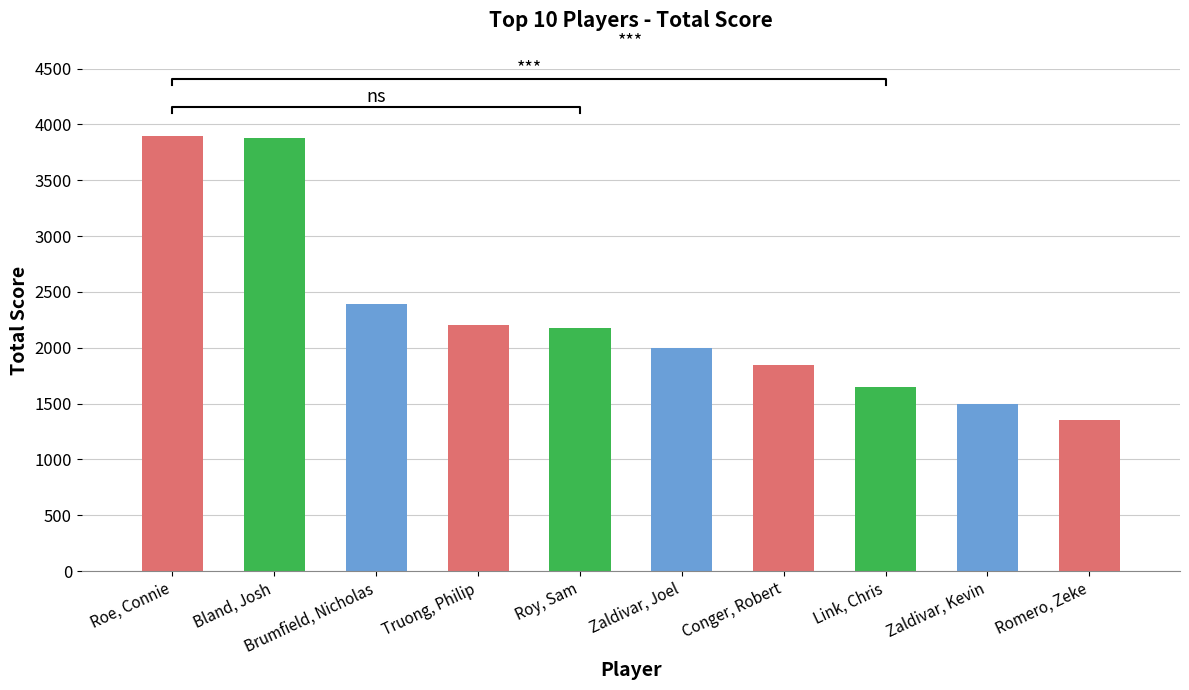

Rank the categories by value from highest to lowest.

Roe, Connie, Bland, Josh, Brumfield, Nicholas, Truong, Philip, Roy, Sam, Zaldivar, Joel, Conger, Robert, Link, Chris, Zaldivar, Kevin, Romero, Zeke